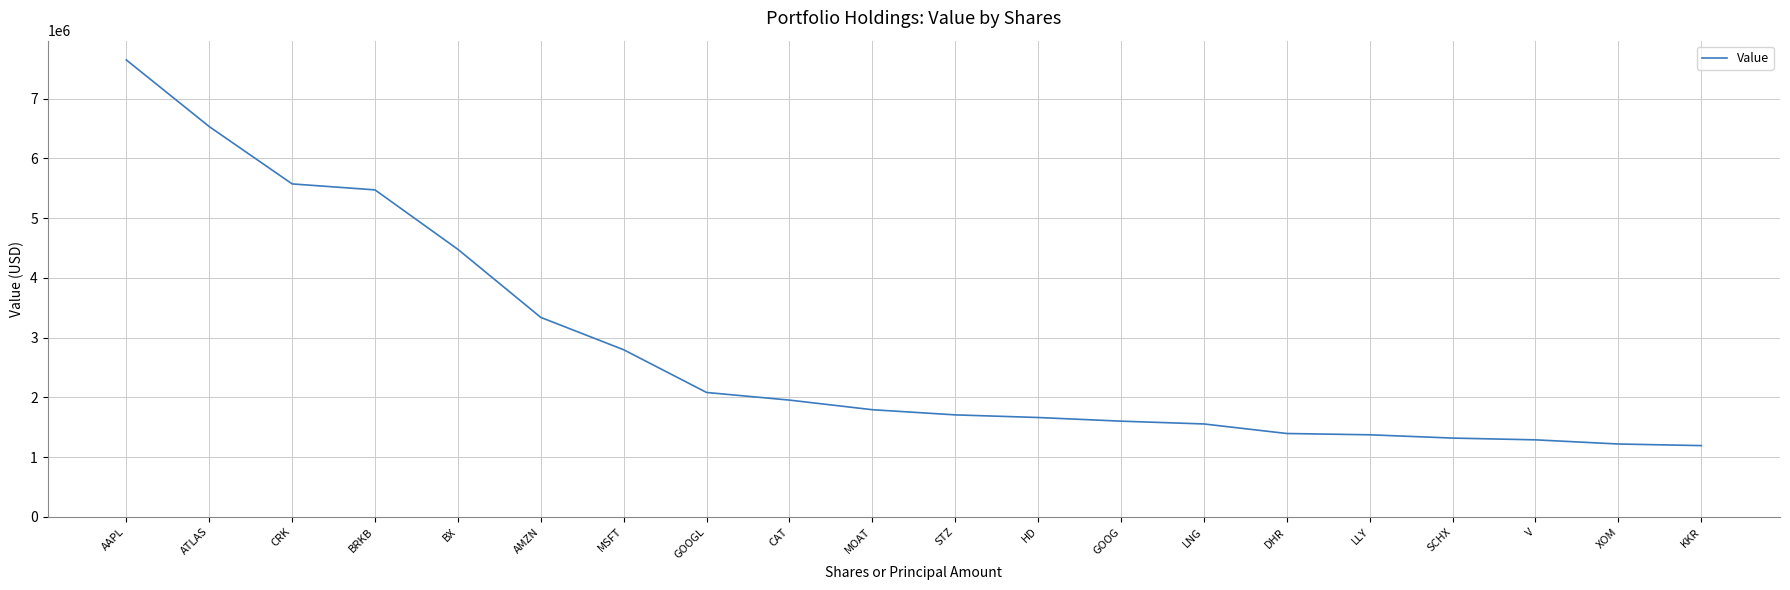

What value does the data have at BRKB?

5473438